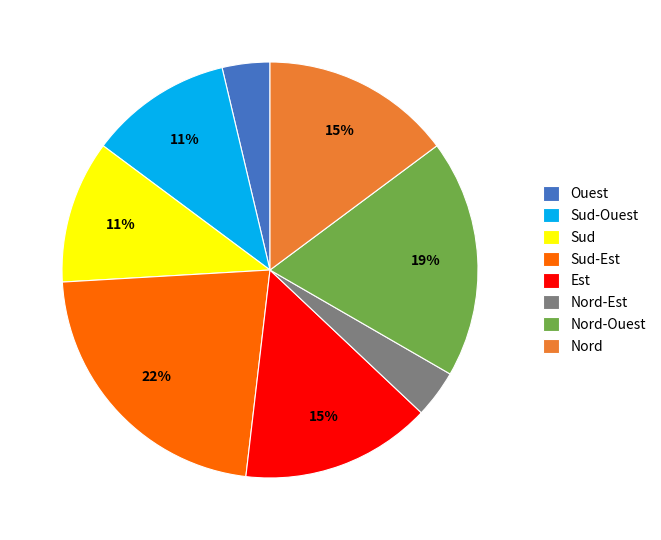

Do Sud and Sud-Est together represent more than half of the pie?

No